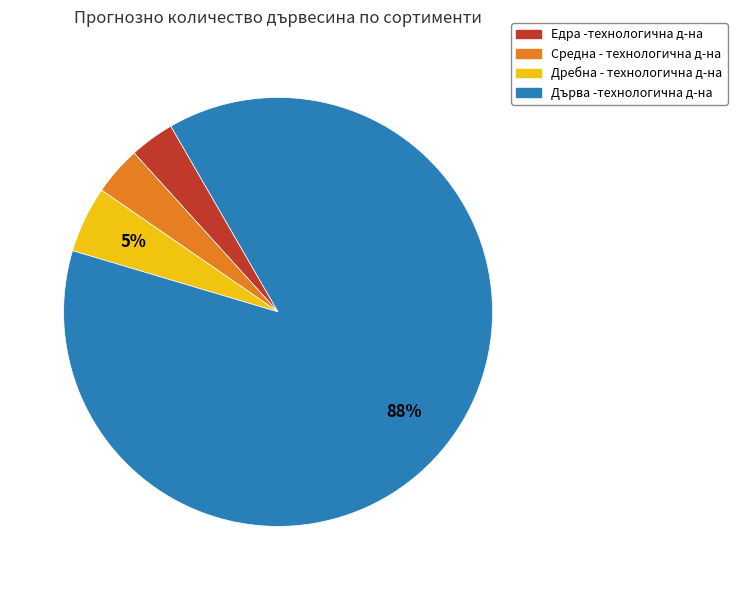

To the nearest percent, what is the average slice percentage?

25%